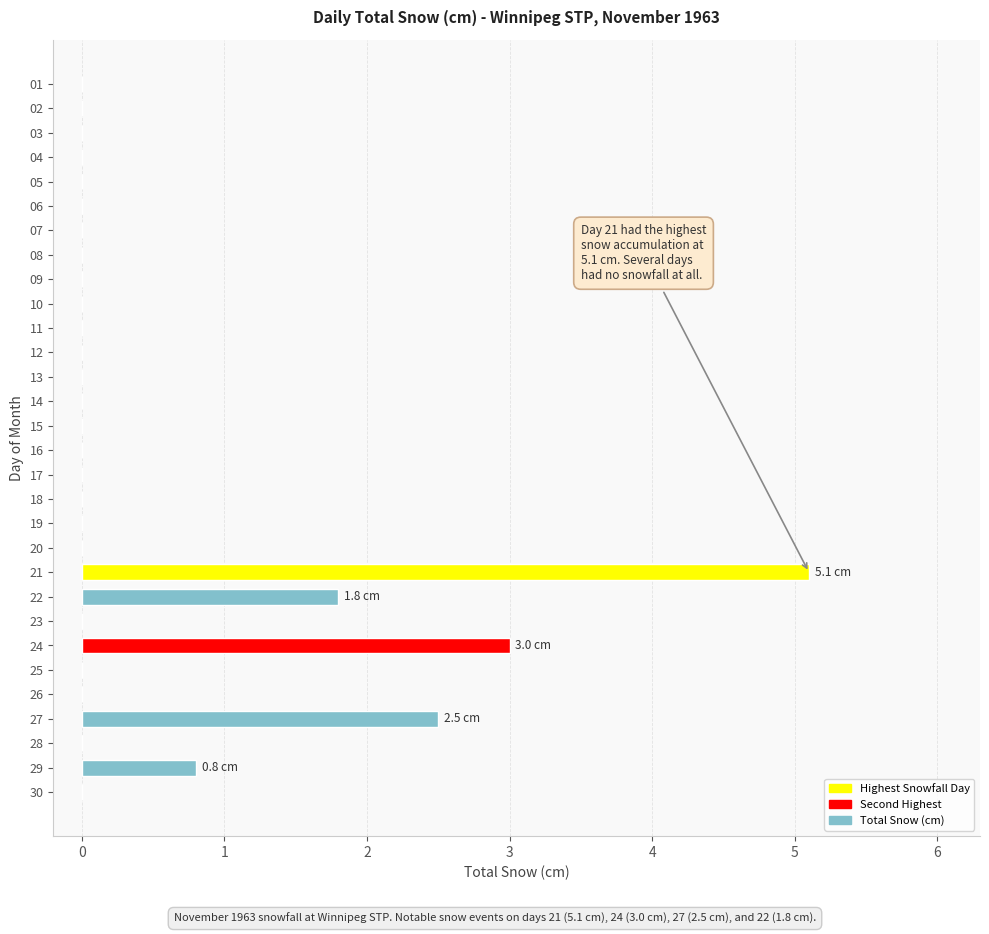

At which label is the value closest to 2?

22